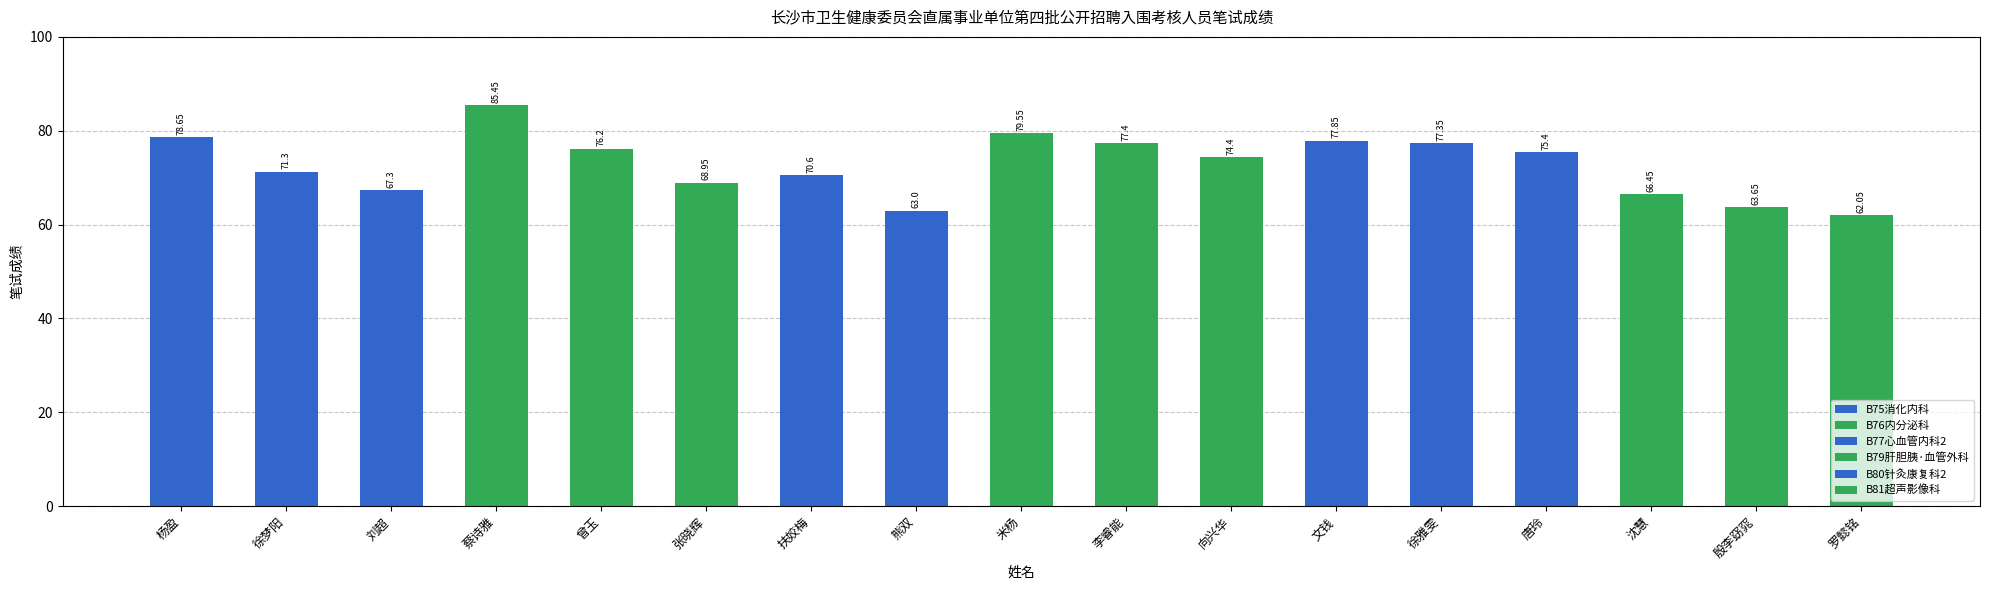

How many bars are there in total?

17